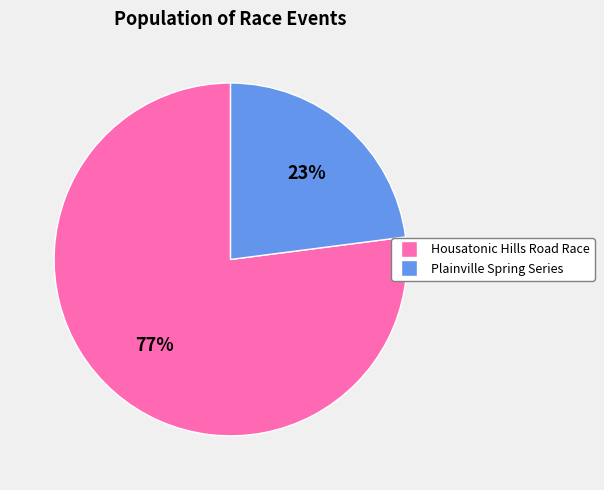

Is Housatonic Hills Road Race the majority of the pie?

Yes